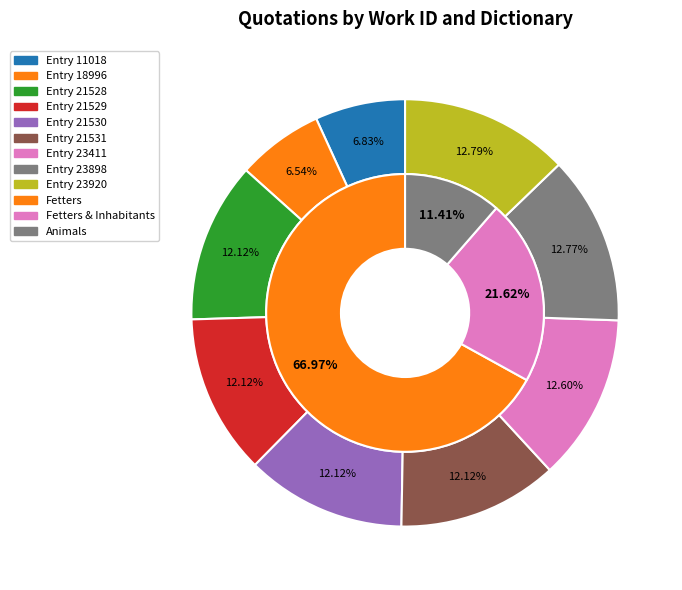

To the nearest percent, what is the average slice percentage?

11%